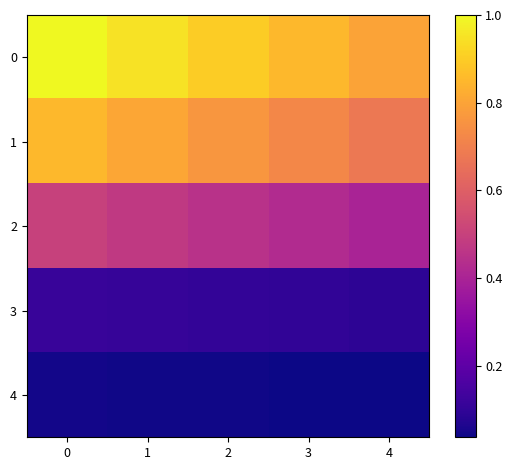

Count the number of data series in this chart.

5